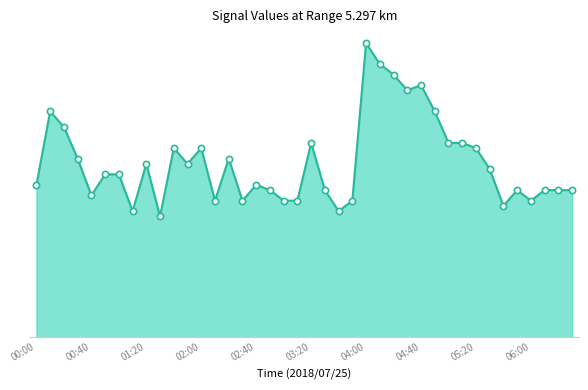

At how many categories does at least one series exceed 3?

21